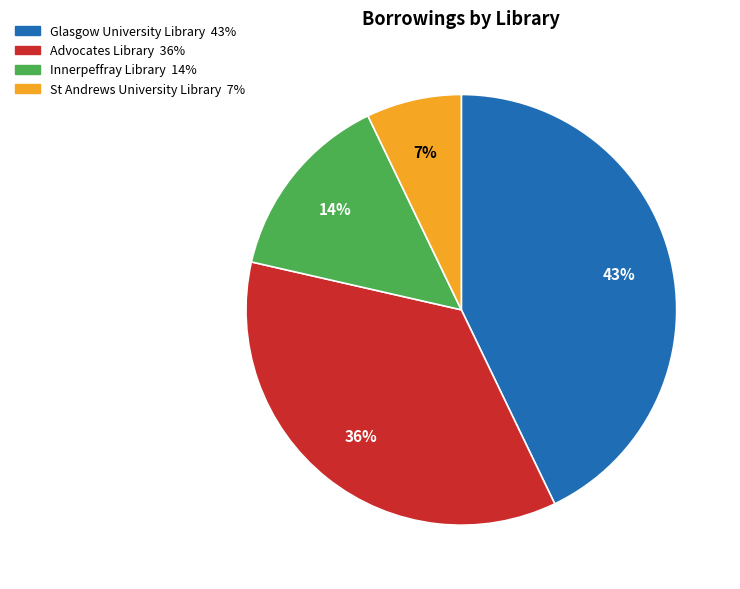

Combined, do Advocates Library and St Andrews University Library account for over 50%?

No